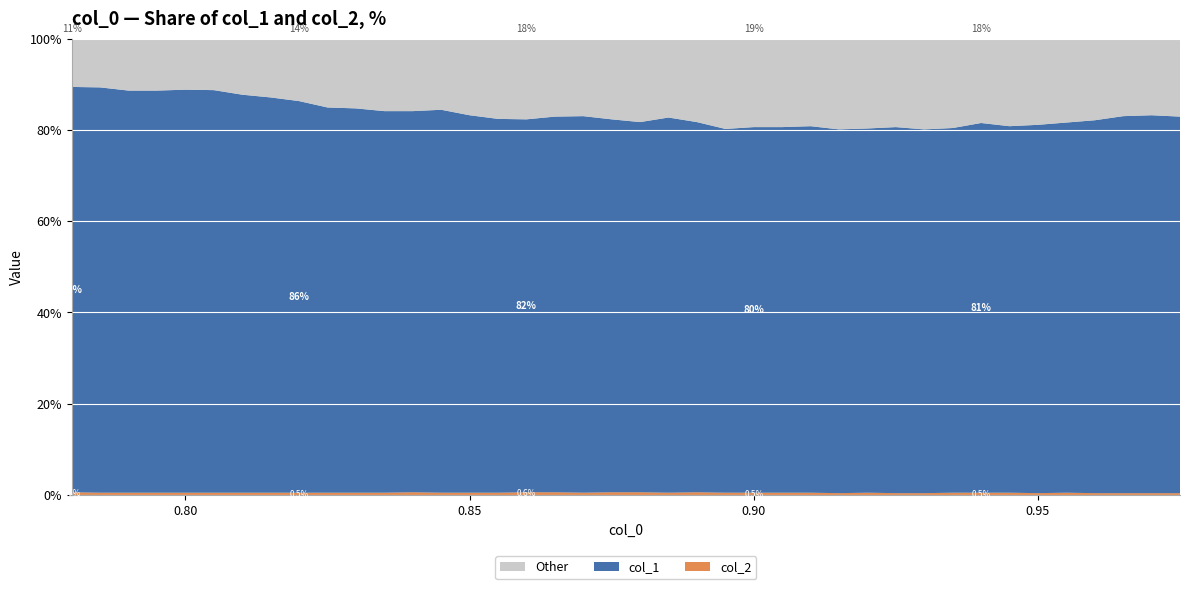

Reading left to right, transcribe all the data shown in this chart.

col_1: 0.9	0.9	0.9	0.9	0.9	0.9	0.9	0.9	0.9	0.8	0.8	0.8	0.8	0.8	0.8	0.8	0.8	0.8	0.8	0.8	0.8	0.8	0.8	0.8	0.8	0.8	0.8	0.8	0.8	0.8	0.8	0.8	0.8	0.8	0.8	0.8	0.8	0.8	0.8	0.8
col_2: 0.0	0.0	0.0	0.0	0.0	0.0	0.0	0.0	0.0	0.0	0.0	0.0	0.0	0.0	0.0	0.0	0.0	0.0	0.0	0.0	0.0	0.0	0.0	0.0	0.0	0.0	0.0	0.0	0.0	0.0	0.0	0.0	0.0	0.0	0.0	0.0	0.0	0.0	0.0	0.0